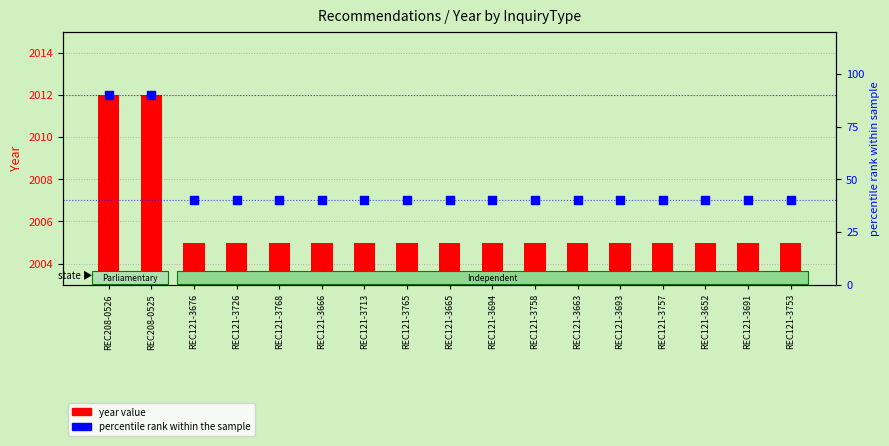

Which series has the largest Y range (max minus min)?

percentile rank